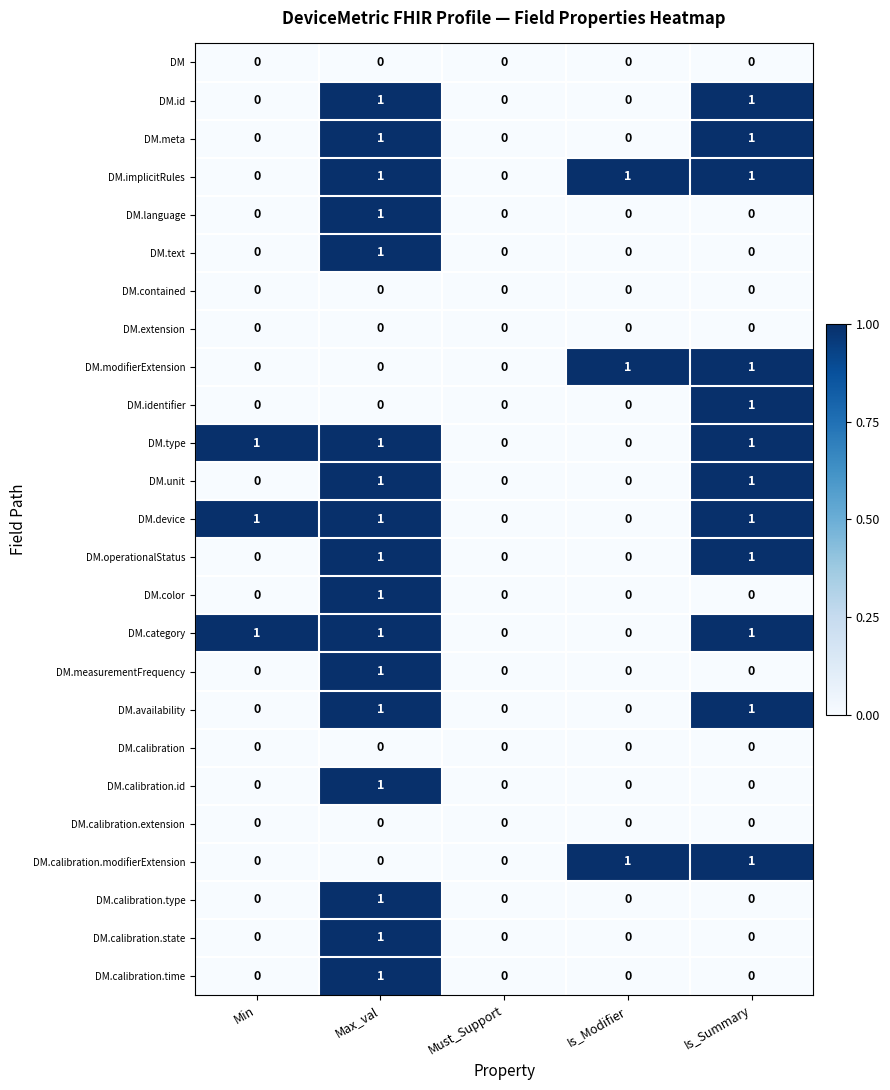

Is it true that DM.extension equals 0 at Must_Support?

True